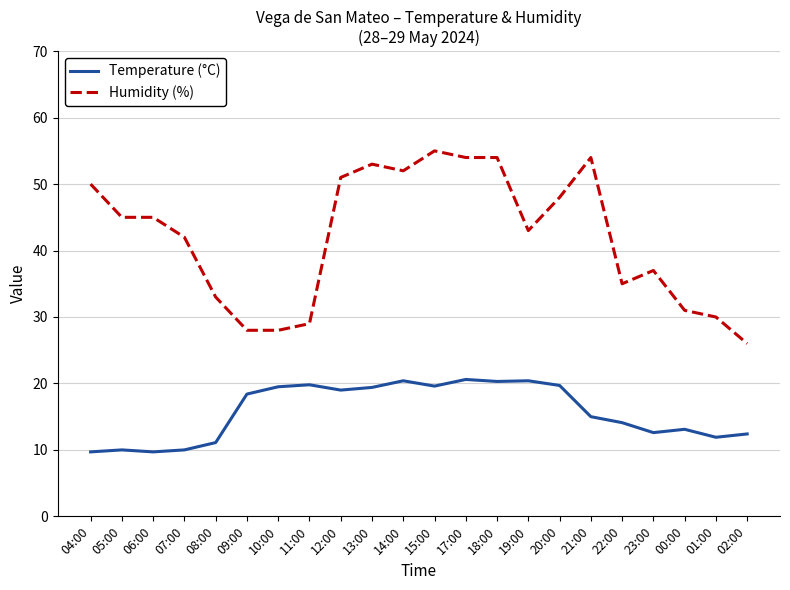

What is the smallest value displayed?

9.7